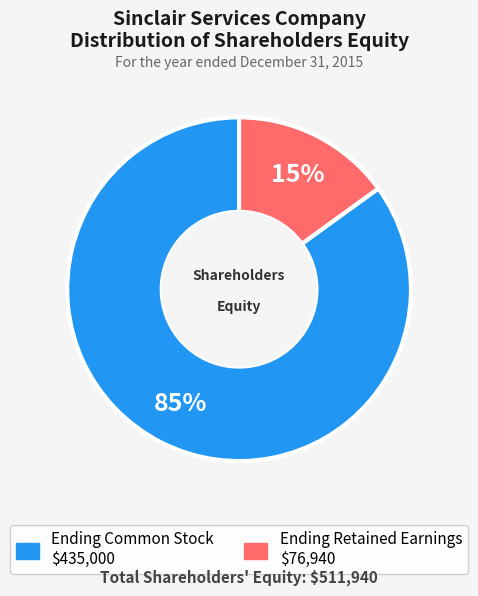

Count the number of slices in the pie.

2